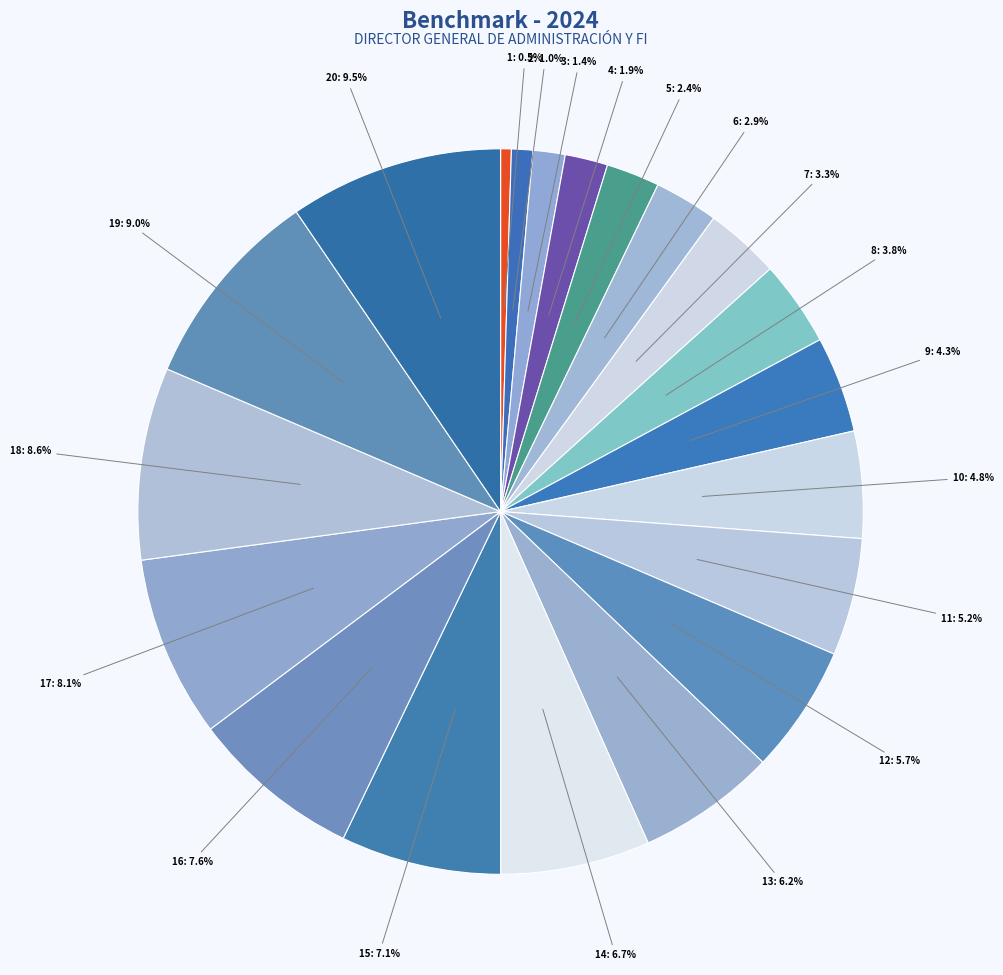

True or false: 9 accounts for 4% of the total.

True